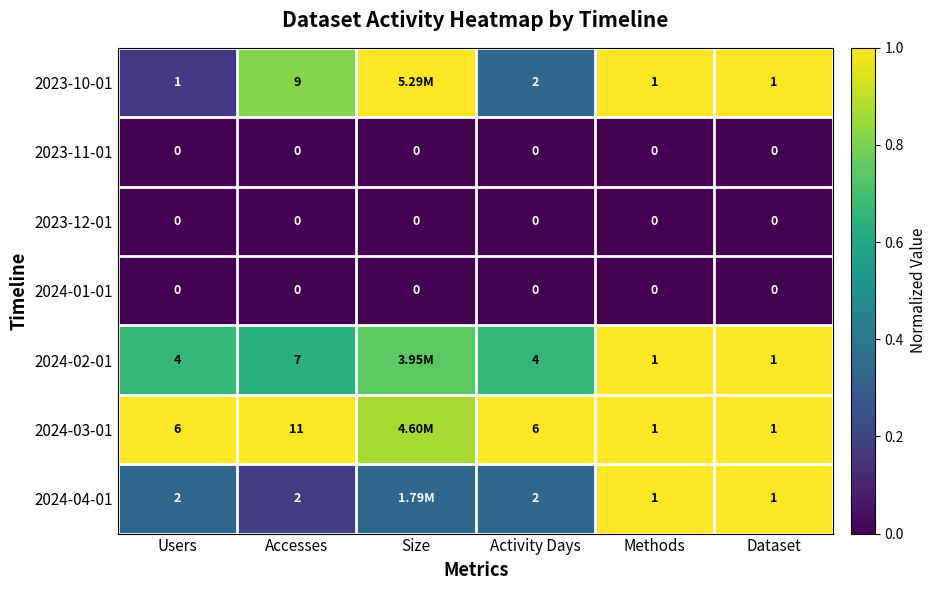

Is it true that 2024-04-01 equals 1.0 at Dataset?

True